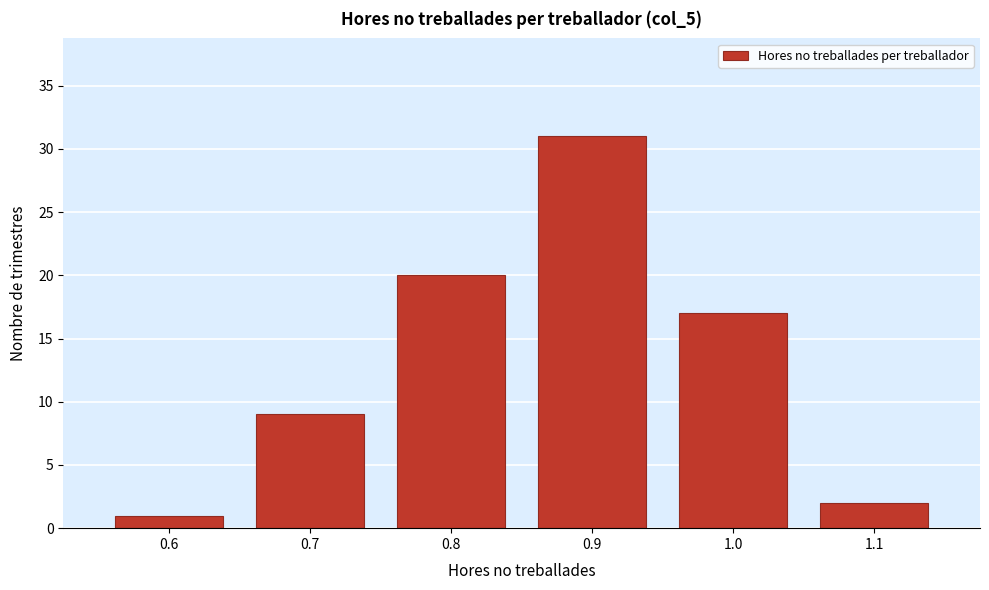

Reading left to right, transcribe this chart: for each bar, give the range it covers on the x-axis and its height. The values are not printed on the chart, so give them approximately, as read against the axis.

0.55 to 0.65: 1
0.65 to 0.75: 9
0.75 to 0.85: 20
0.85 to 0.95: 31
0.95 to 1.05: 17
1.05 to 1.15: 2